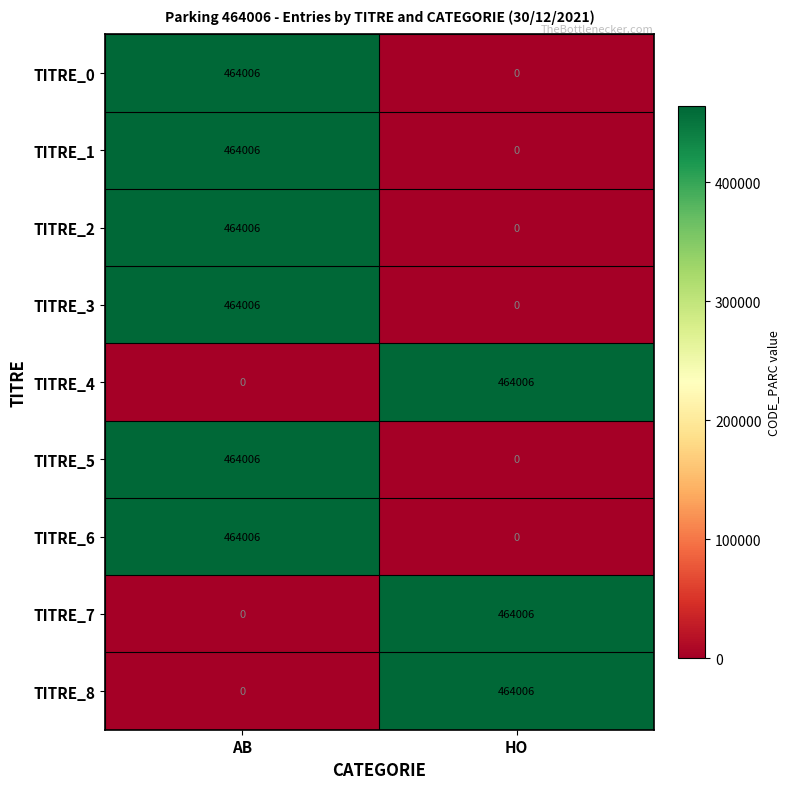

What is the spread (max minus min) of values at AB?

464006